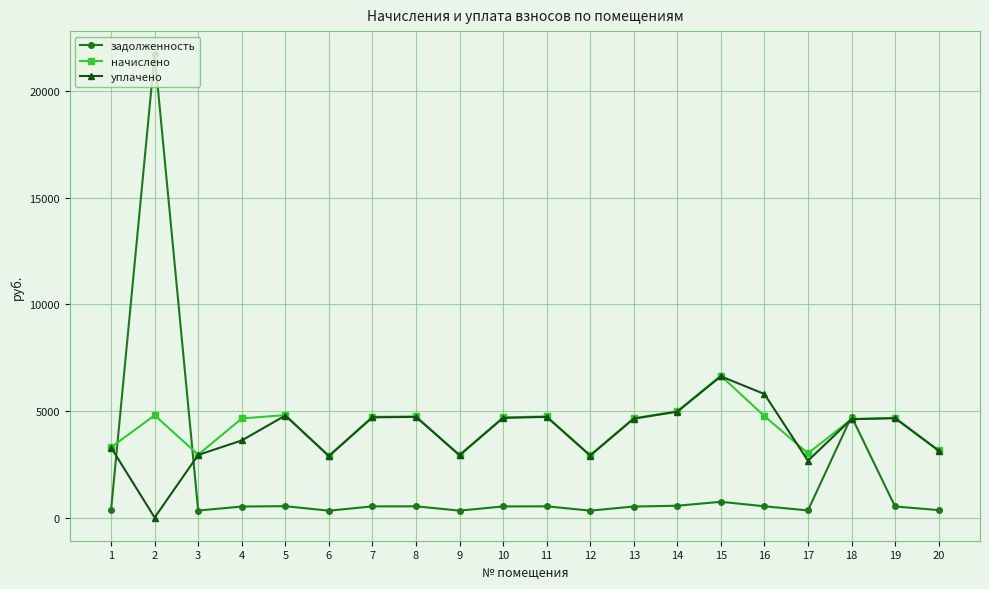

True or false: начислено has a value of 3393.7 at 15.

False